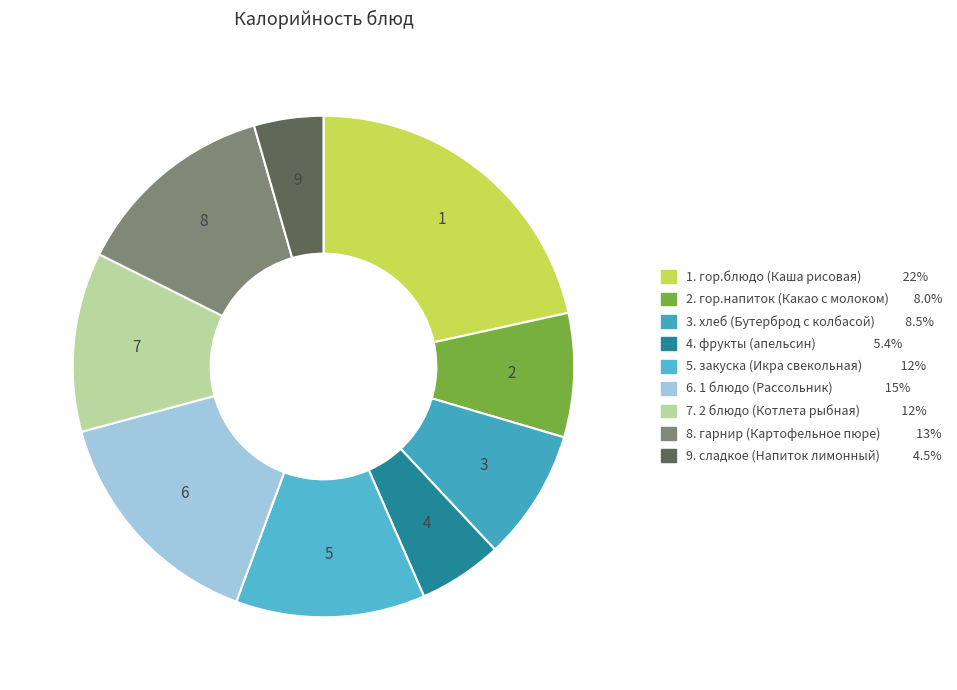

How many slices are in this pie chart?

9